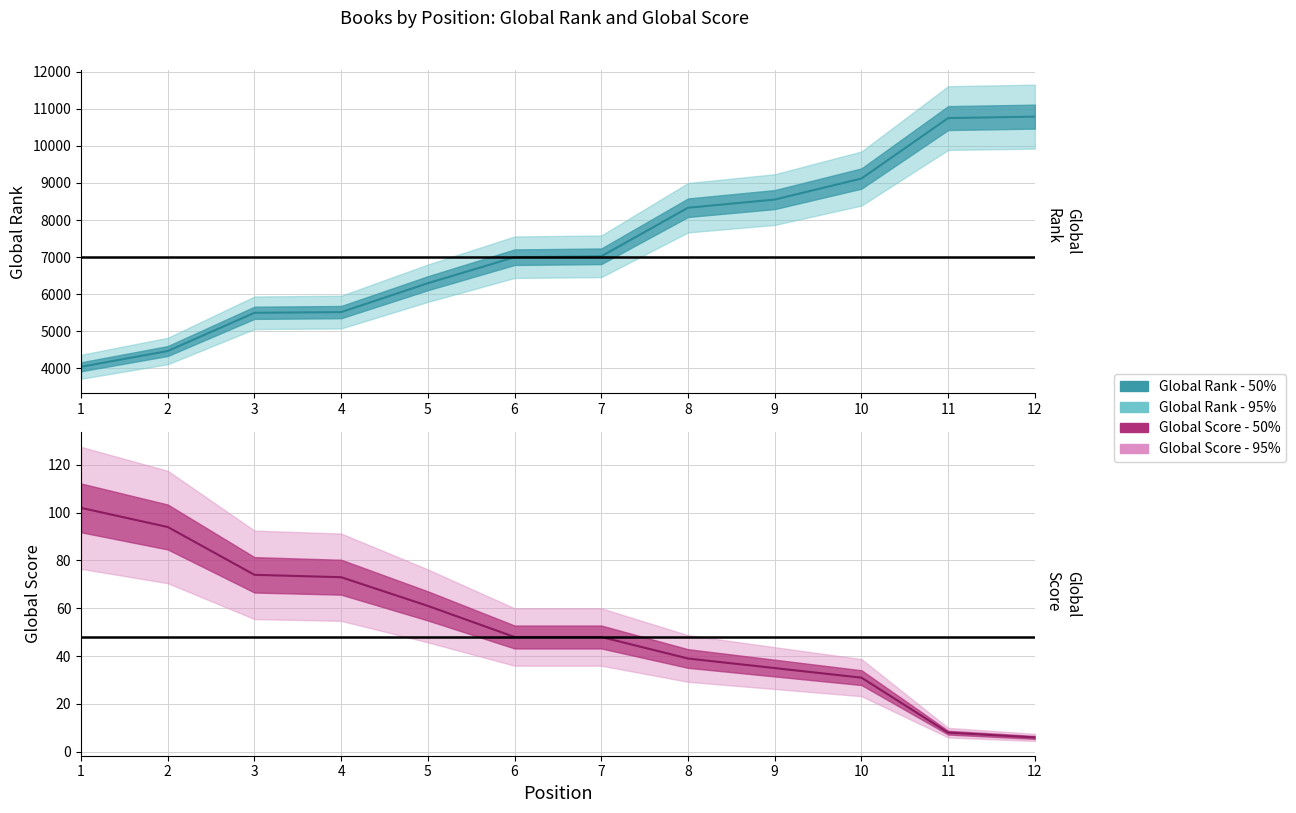

How many categories are shown in the chart?

12